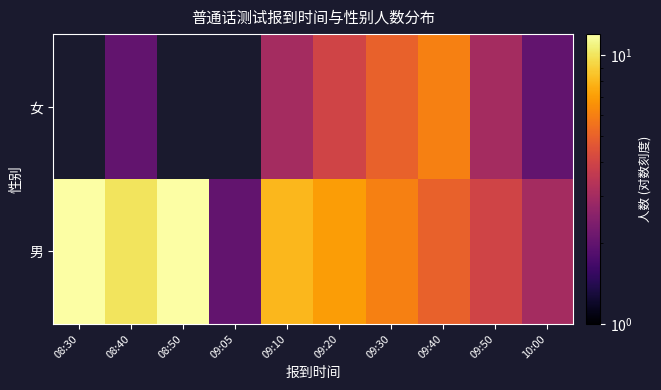

What is the difference between the maximum and second lowest values in the 男 series?

9.0